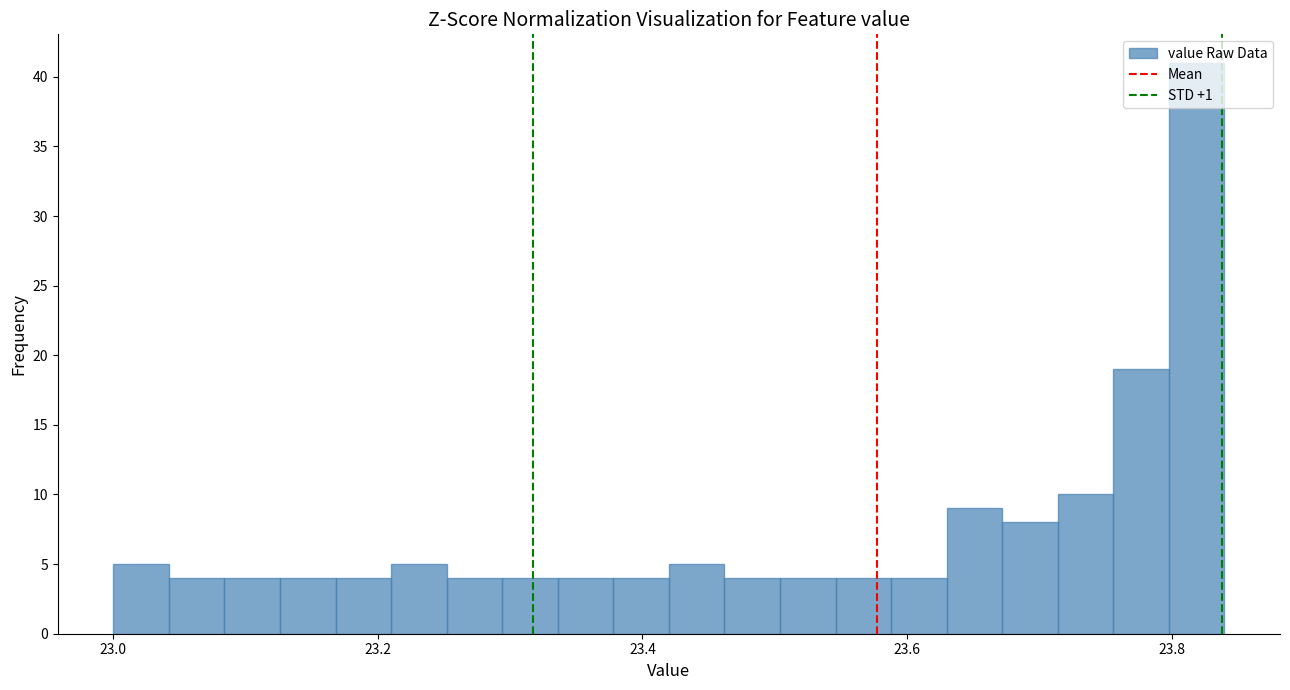

Around what value on the x-axis is the tallest bar? Give the approximate position of its centre, as read against the axis.

23.82